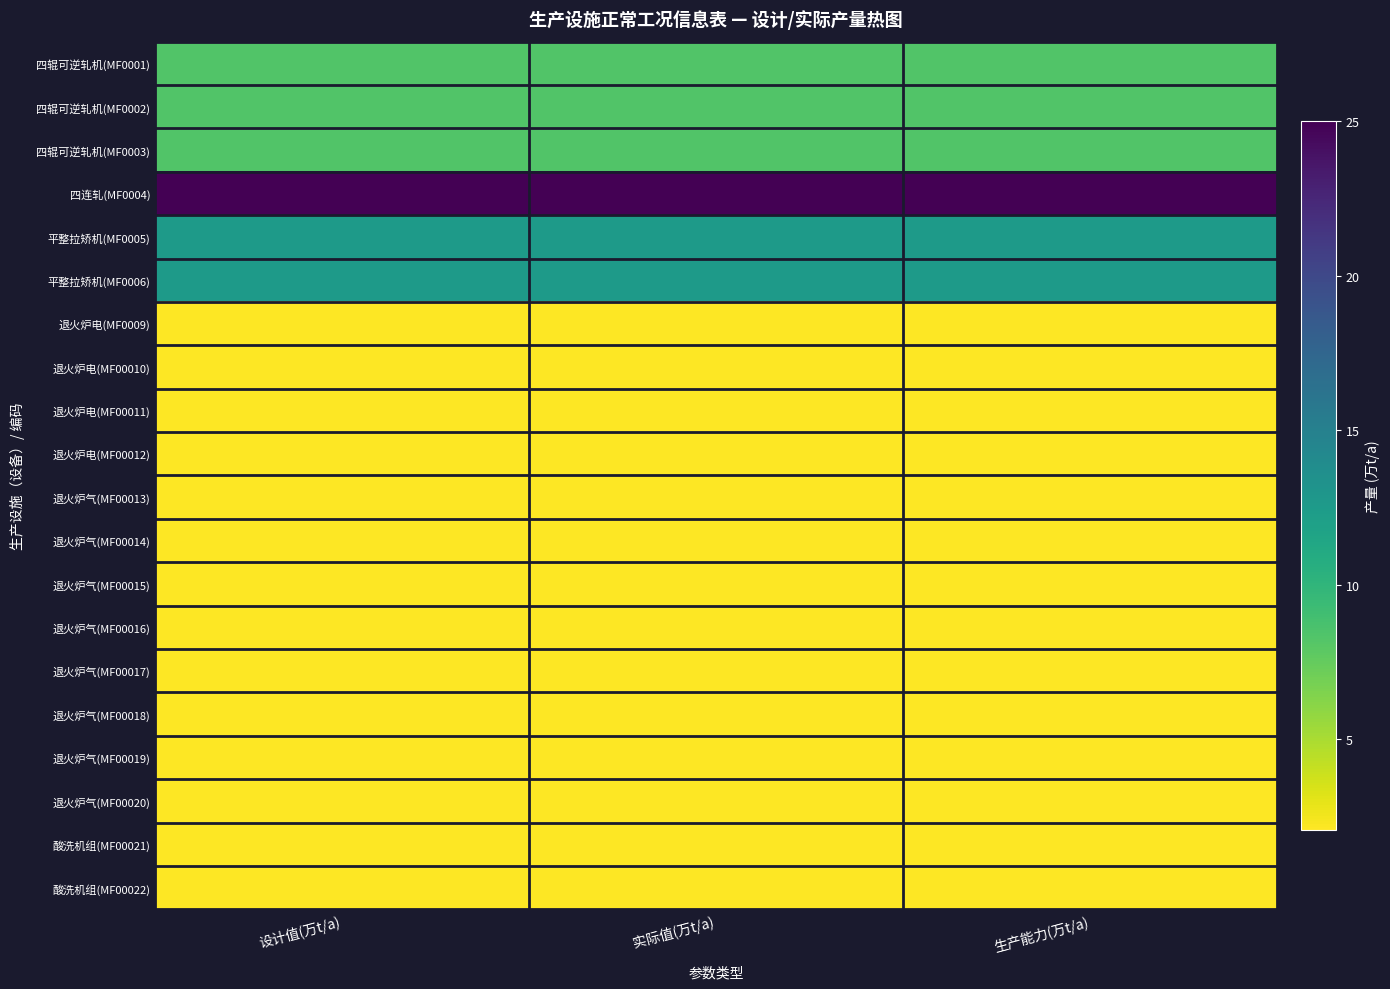

At how many categories does at least one series exceed 20?

3